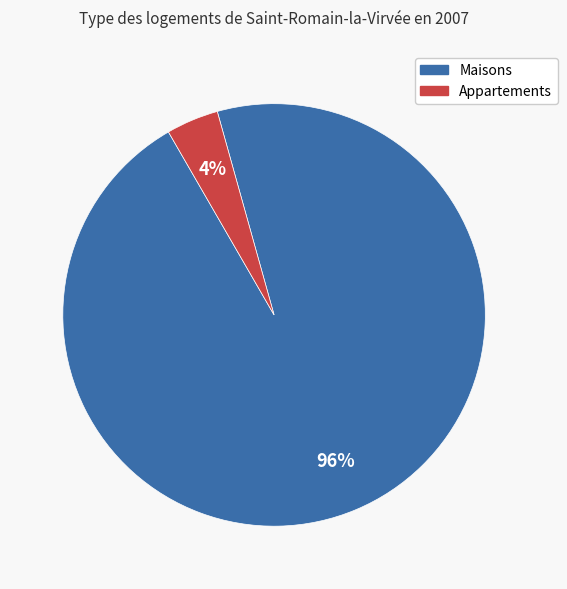

To the nearest percent, what is the average slice percentage?

50%